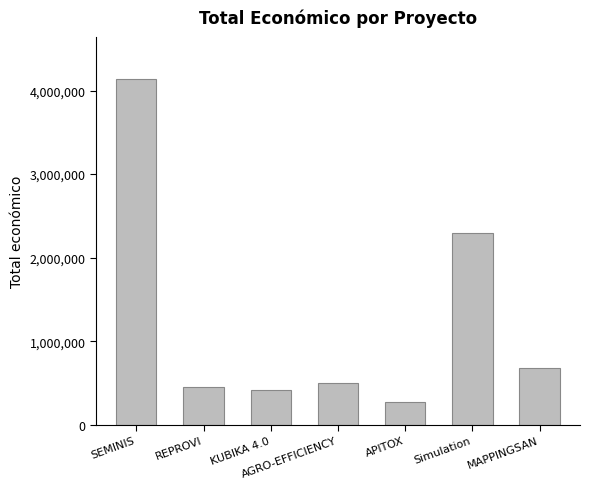

What is the sum of the values at MAPPINGSAN and Simulation?

2973492